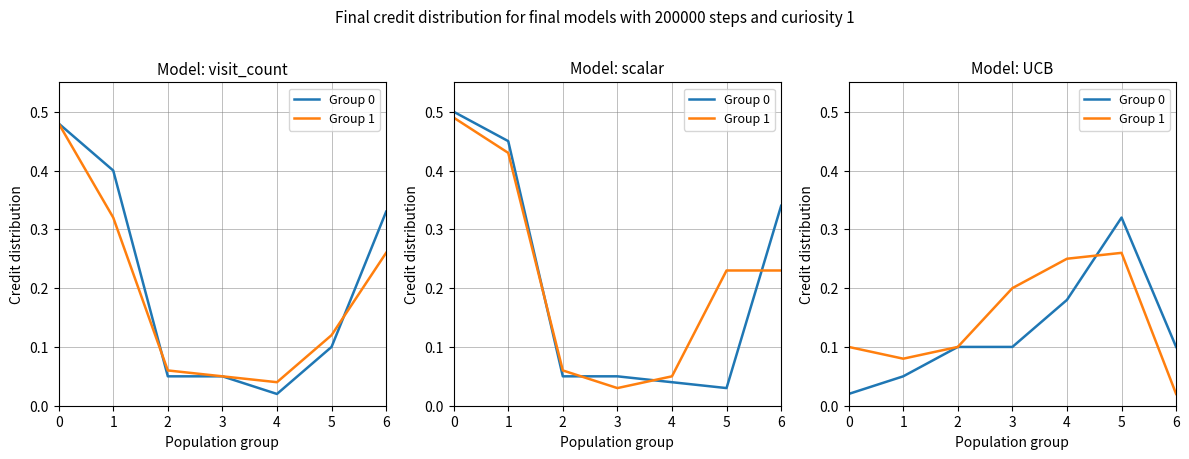

What are all the series names shown in the legend?

Group 0, Group 1